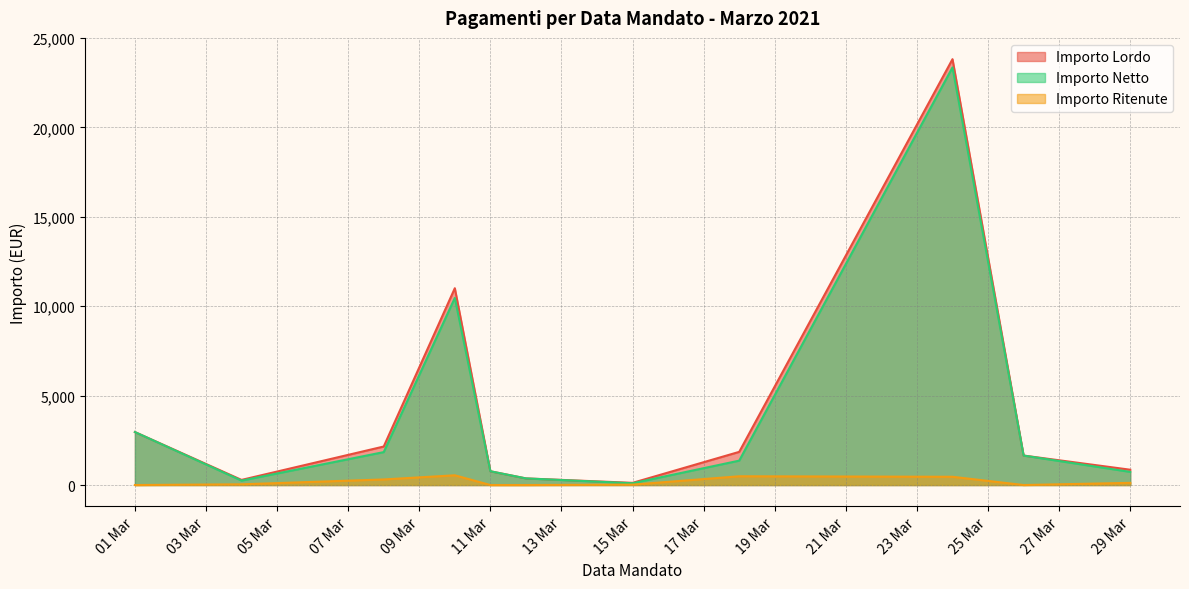

What is the difference between the highest and lowest values at 01 Mar?

2963.9